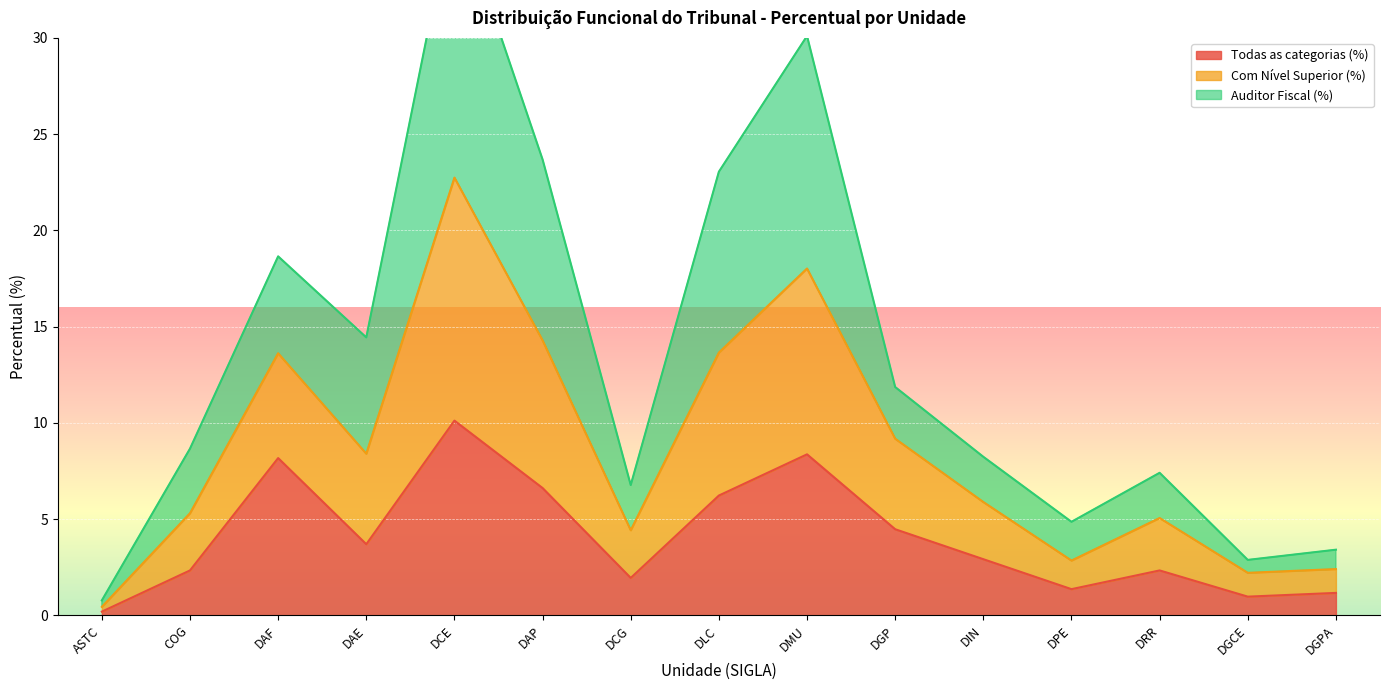

What is the smallest value displayed?

0.2